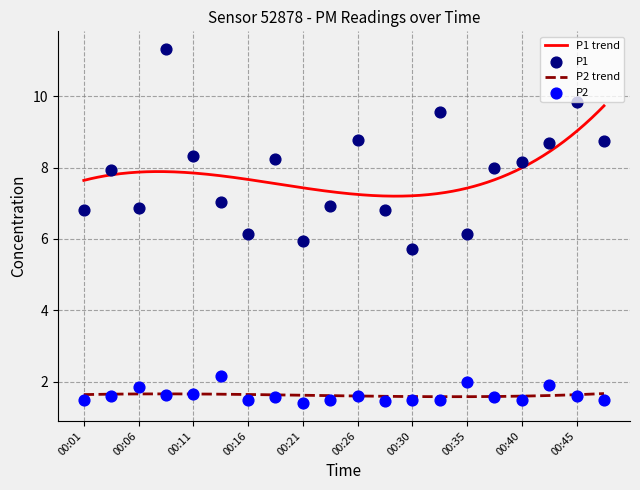

At which category is the sum across all series the highest?

00:08